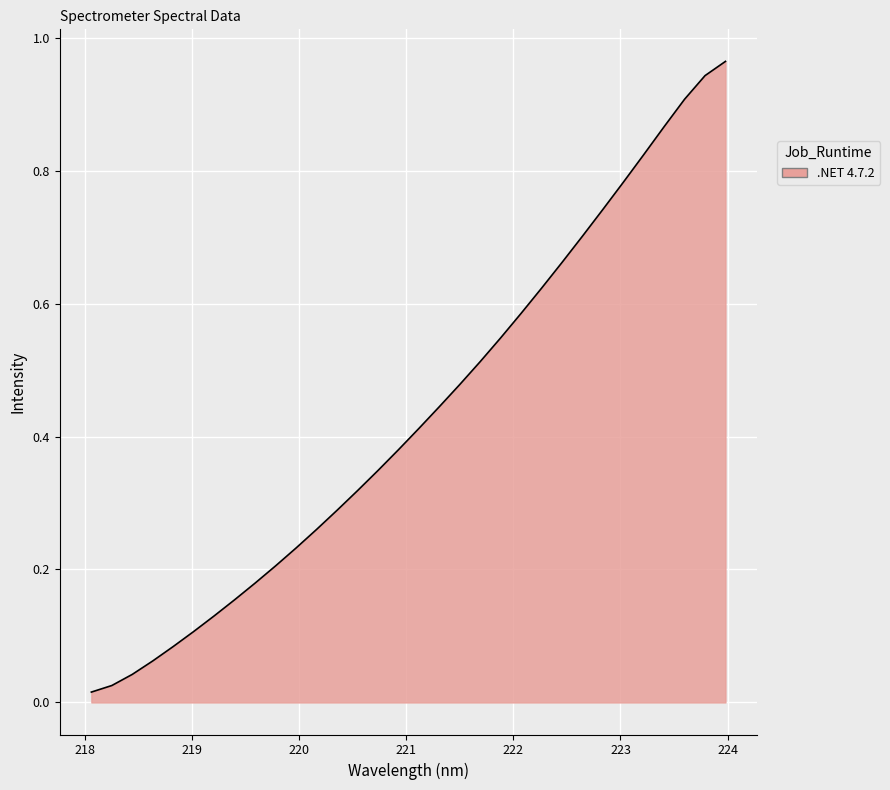

What is the label of the 22nd point from the right?

219.9712